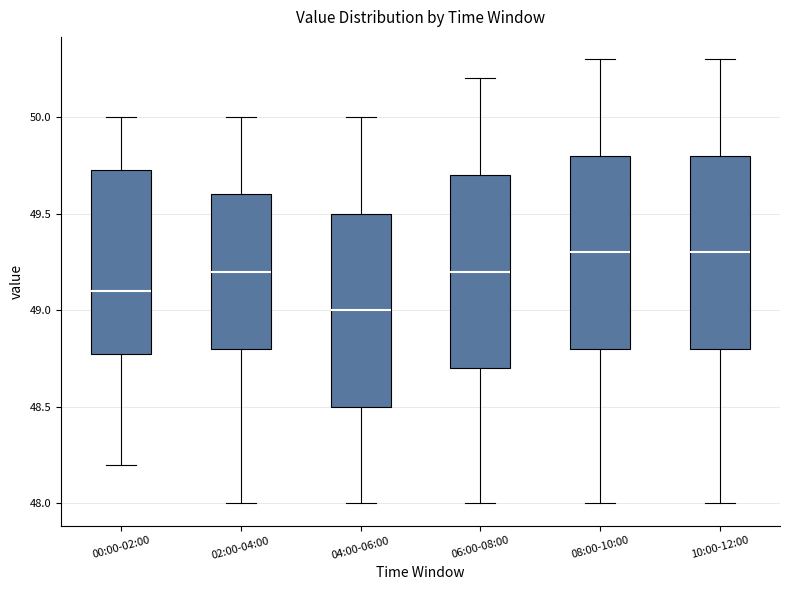

Reading left to right, read every box against the y-axis: the position of its median line, the range the box covers, and the ends of its whiskers. The values are not printed on the chart, so give them approximately, as read against the axis.

00:00-02:00: median 49.10, box 48.80 to 49.75, whiskers 48.20 to 50.00
02:00-04:00: median 49.20, box 48.80 to 49.60, whiskers 48.00 to 50.00
04:00-06:00: median 49.00, box 48.50 to 49.50, whiskers 48.00 to 50.00
06:00-08:00: median 49.20, box 48.70 to 49.70, whiskers 48.00 to 50.20
08:00-10:00: median 49.30, box 48.80 to 49.80, whiskers 48.00 to 50.30
10:00-12:00: median 49.30, box 48.80 to 49.80, whiskers 48.00 to 50.30